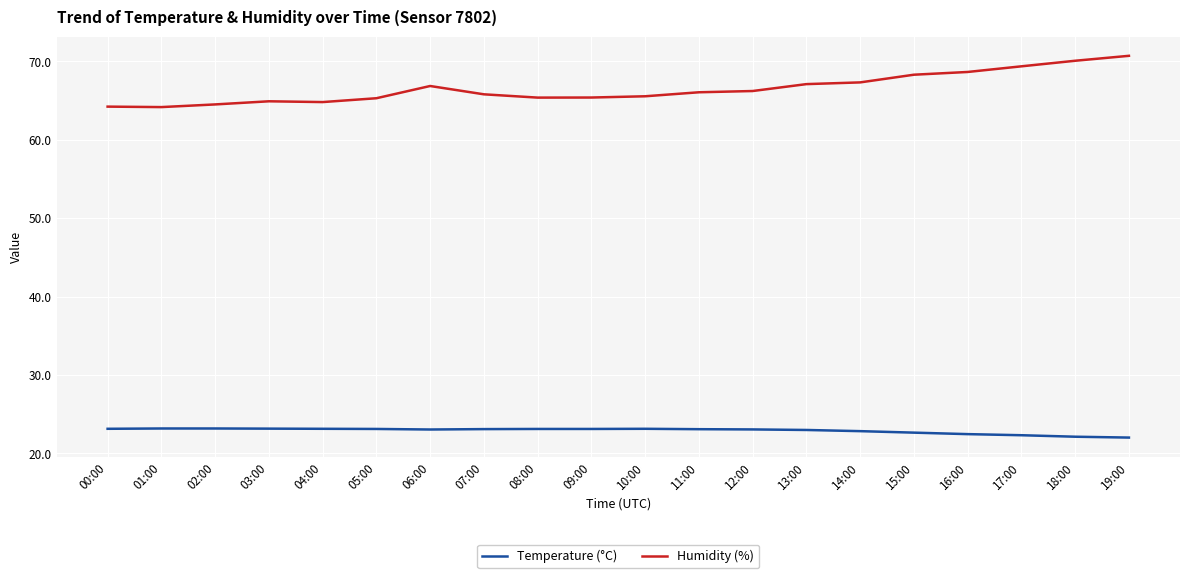

What is the maximum value shown in the chart?

70.7